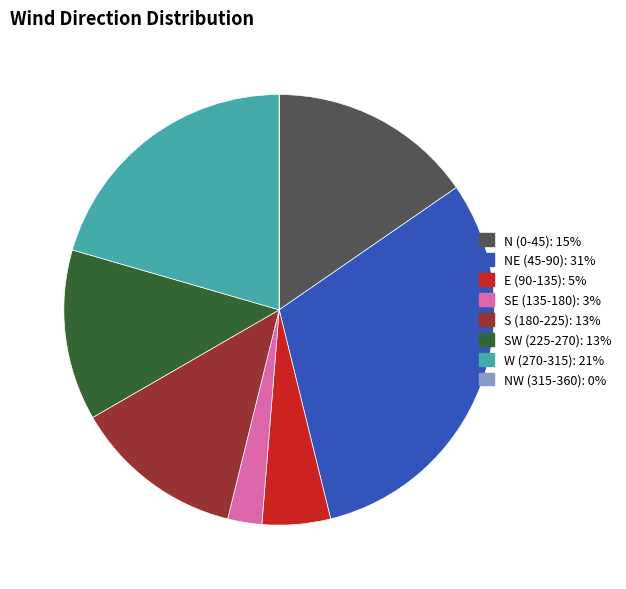

Is there any slice that represents more than half of the pie?

No